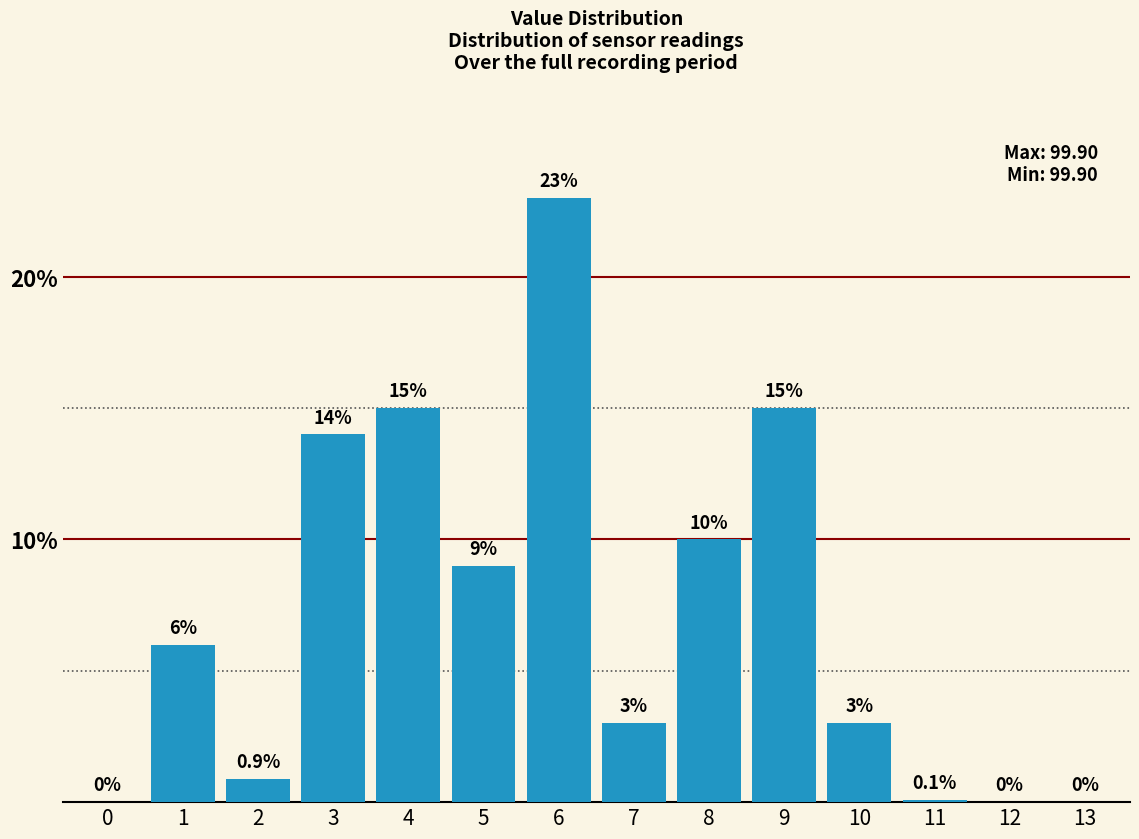

Reading left to right, what are all the values shown in this chart?

0=0.0	1=6.0	2=0.9	3=14.0	4=15.0	5=9.0	6=23.0	7=3.0	8=10.0	9=15.0	10=3.0	11=0.1	12=0.0	13=0.0